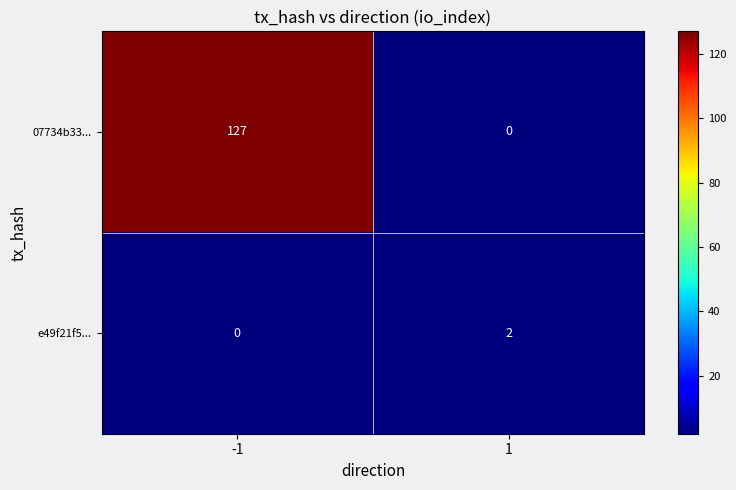

List the series in order of their overall mean, highest first.

07734b33..., e49f21f5...